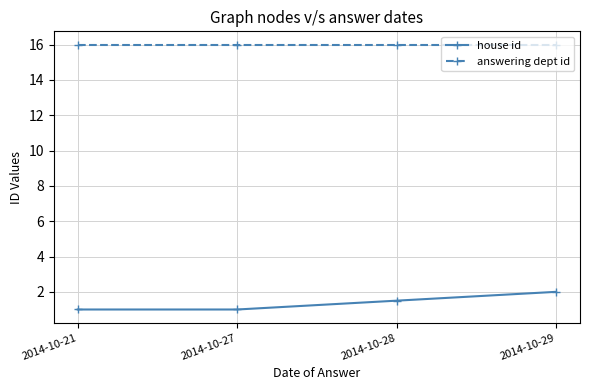

What is the total value across all series at 2014-10-27?

17.0